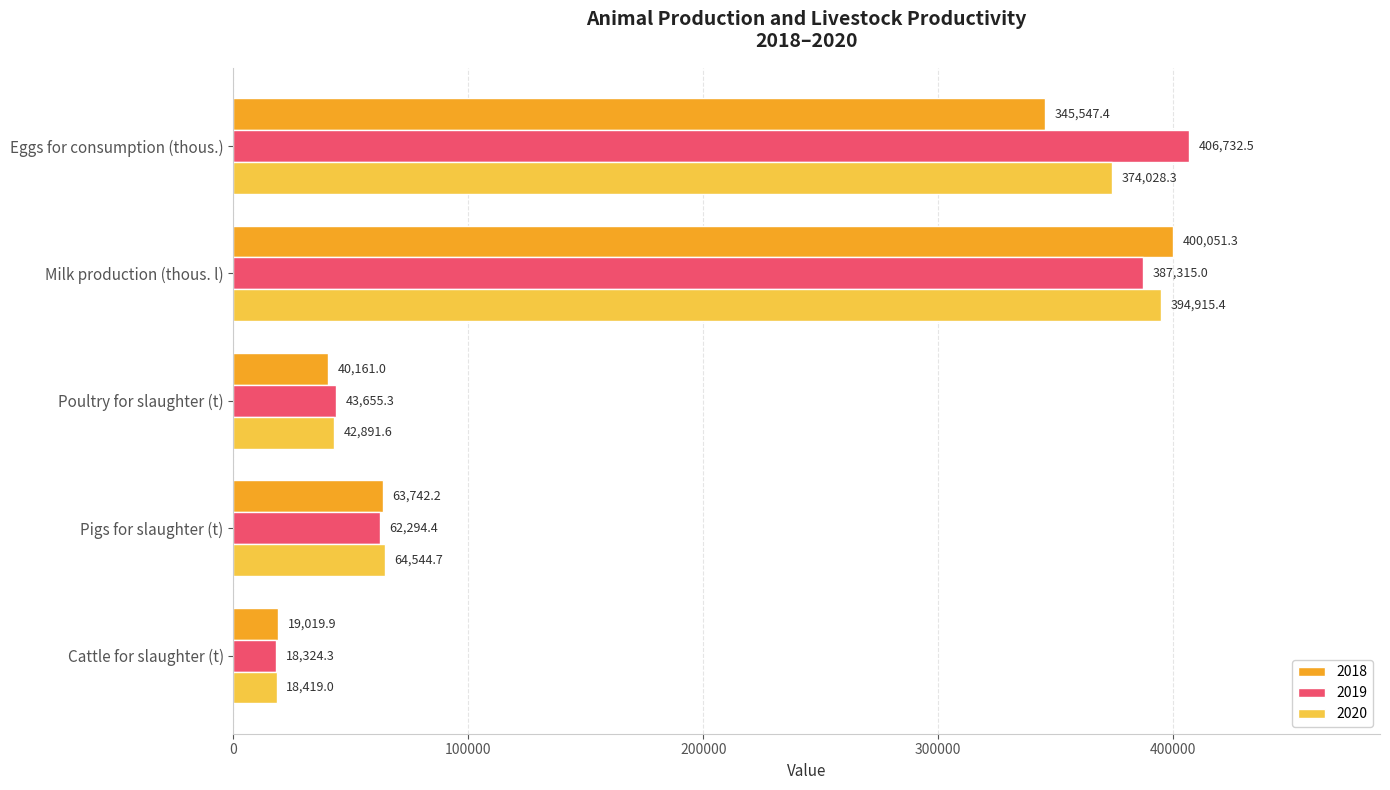

Is it true that 2020 equals 114548.0 at Pigs for slaughter (t)?

False